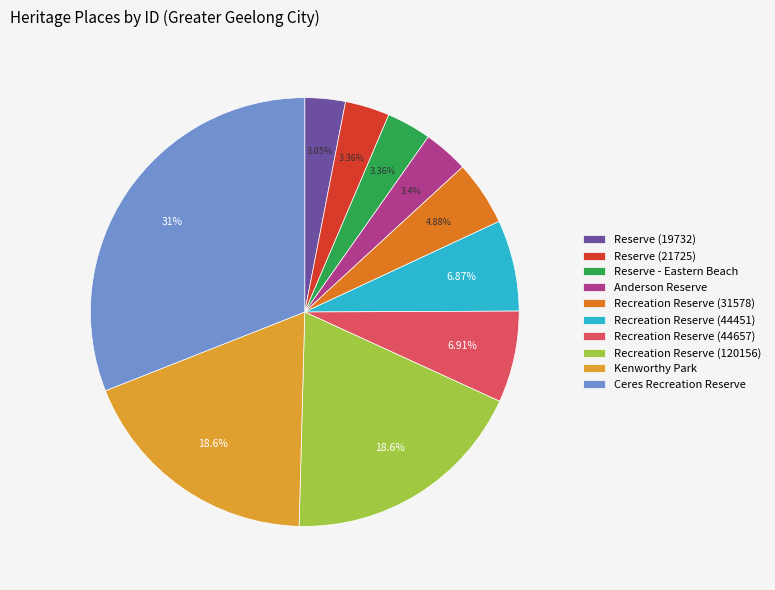

What is the ratio of the value at Recreation Reserve (44657) to the value at Kenworthy Park?

0.4